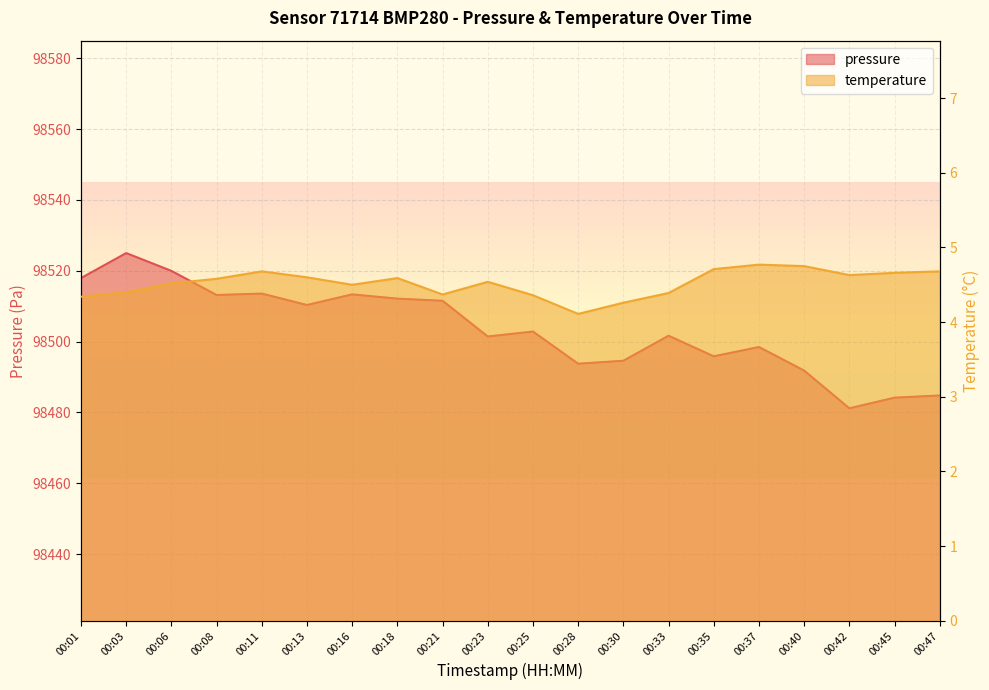

The value of pressure at 00:11 is 98513.6. True or false?

True